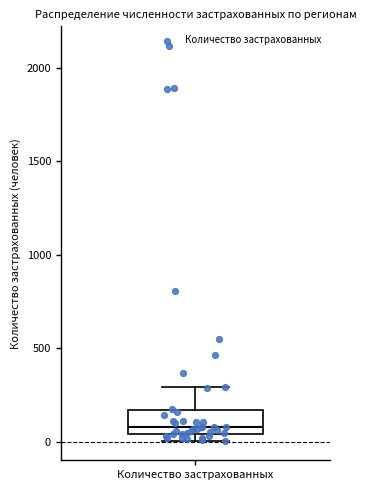

Transcribe this box plot: give where the median line is, the range the box spans, and where the two whiskers end, as read against the y-axis. The values are not printed on the chart, so give them approximately, as read against the axis.

median 100, box 50 to 150, whiskers 0 to 300